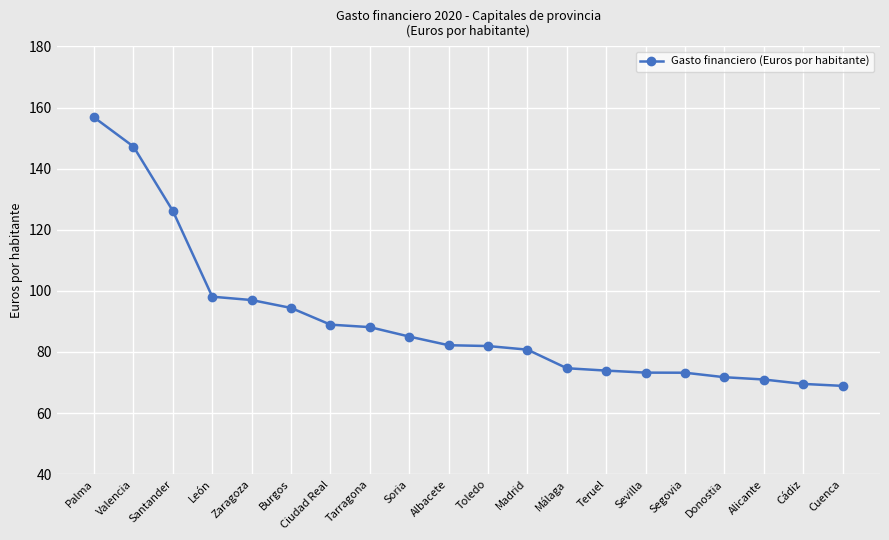

What is the label of the 13th point from the left?

Málaga